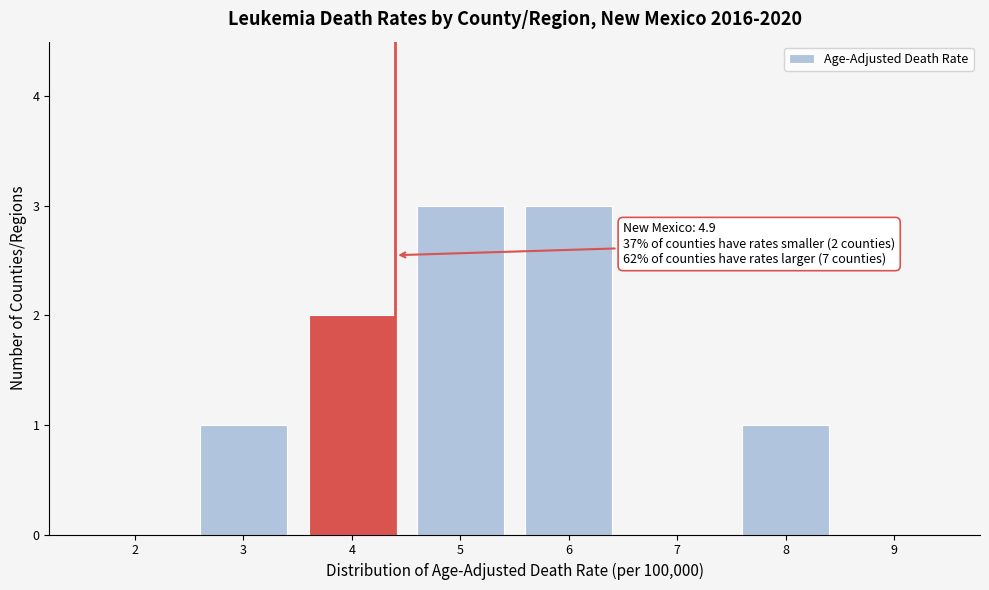

Reading left to right, list all the values displayed in this chart.

2=0	3=1	4=2	5=3	6=3	7=0	8=1	9=0